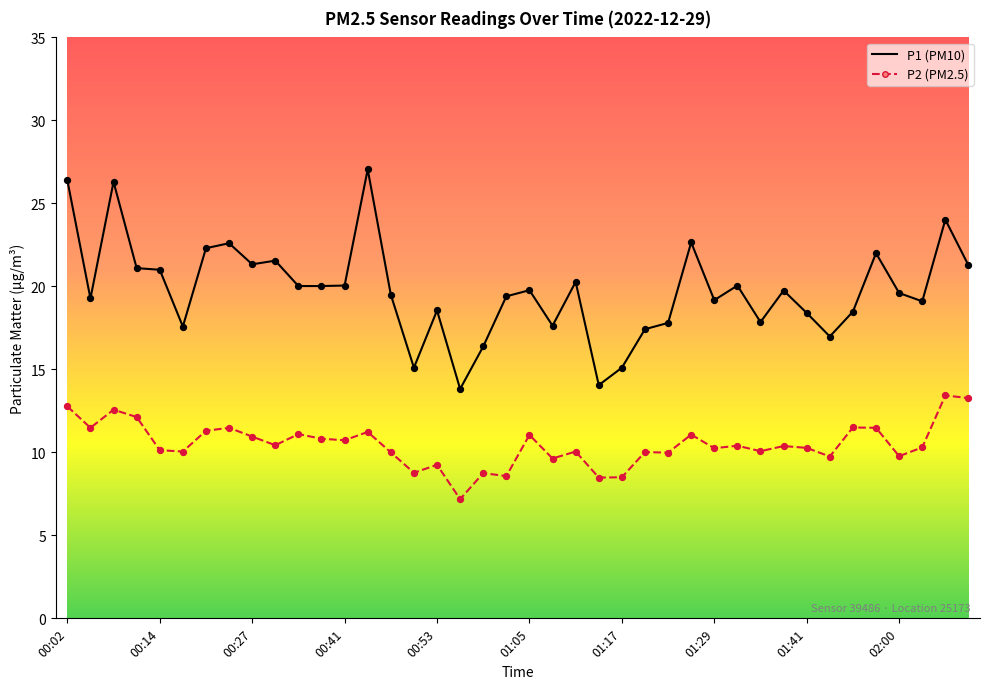

At how many categories does at least one series exceed 25?

3